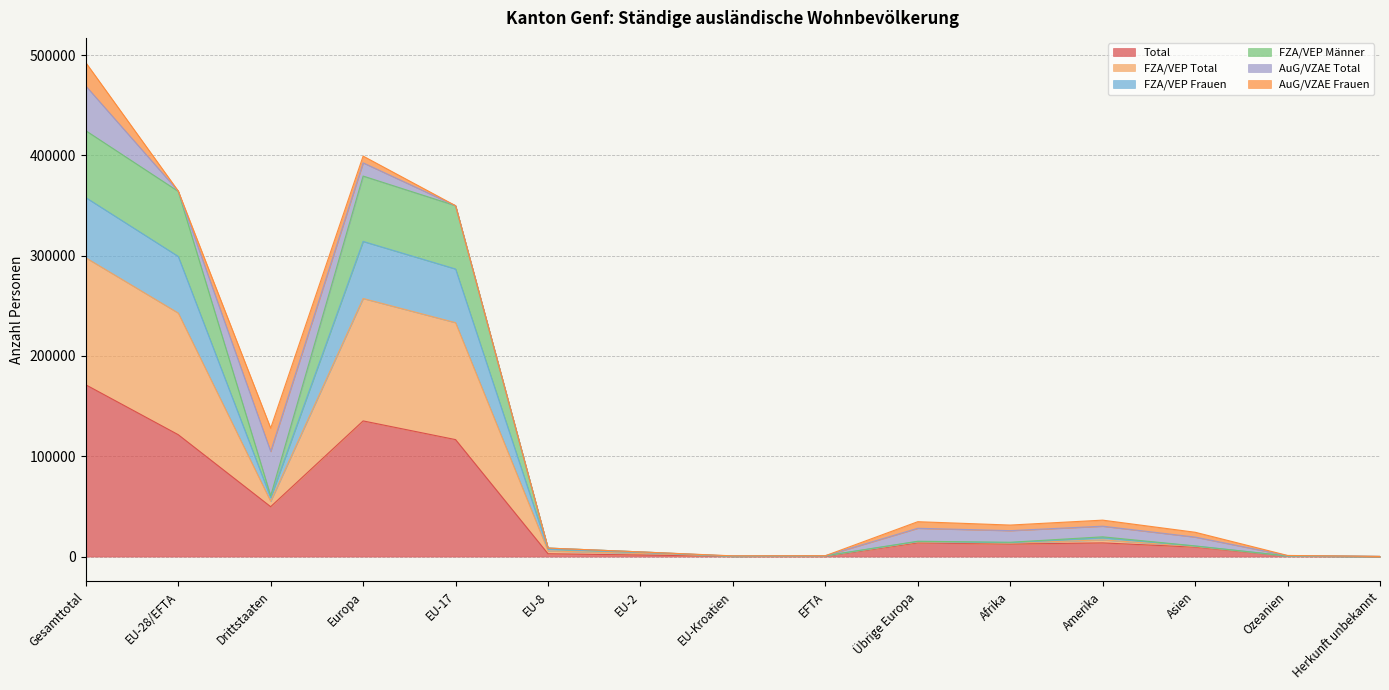

At which label does Total reach its peak?

Gesamttotal